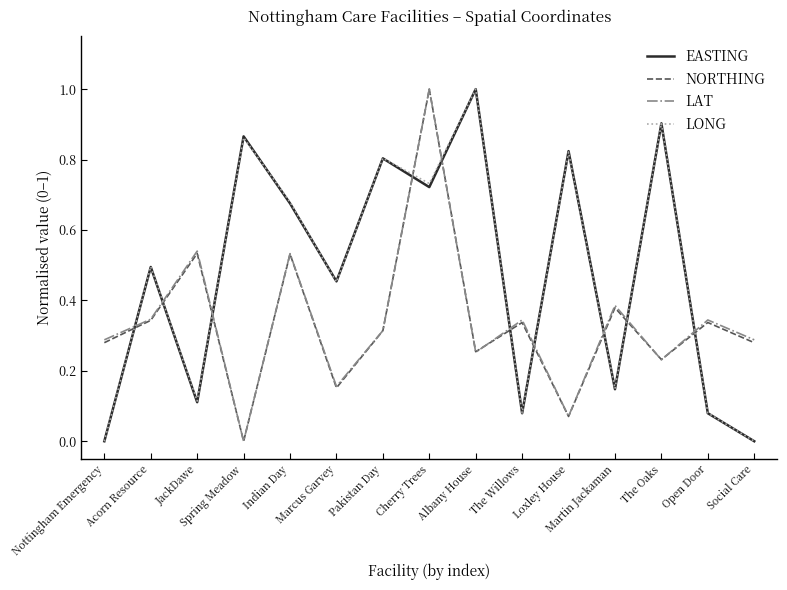

What position from the left is Martin Jackaman?

12